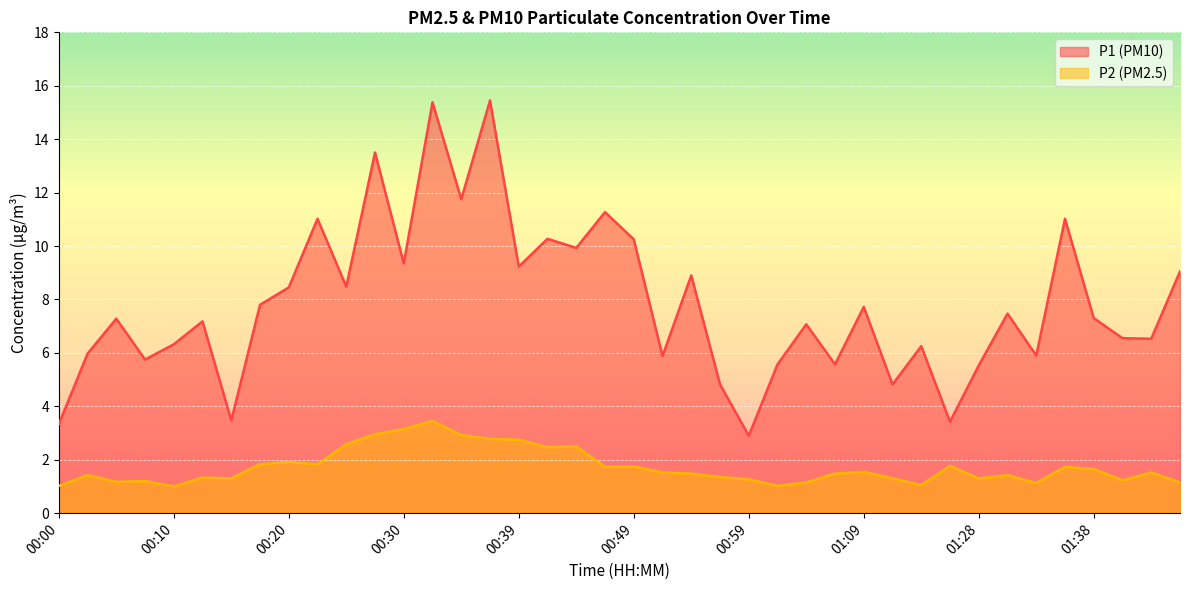

What position from the left is 00:25?

11